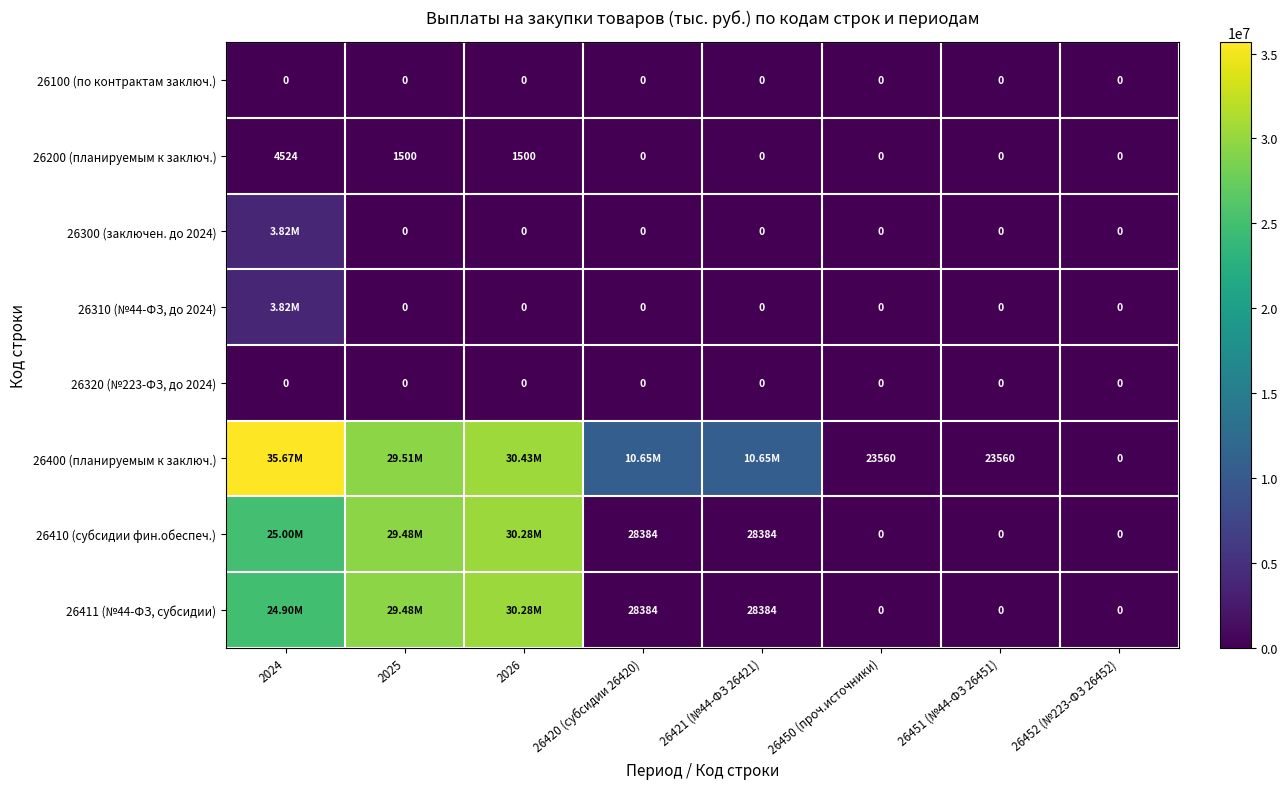

At which category is the sum across all series the highest?

2024